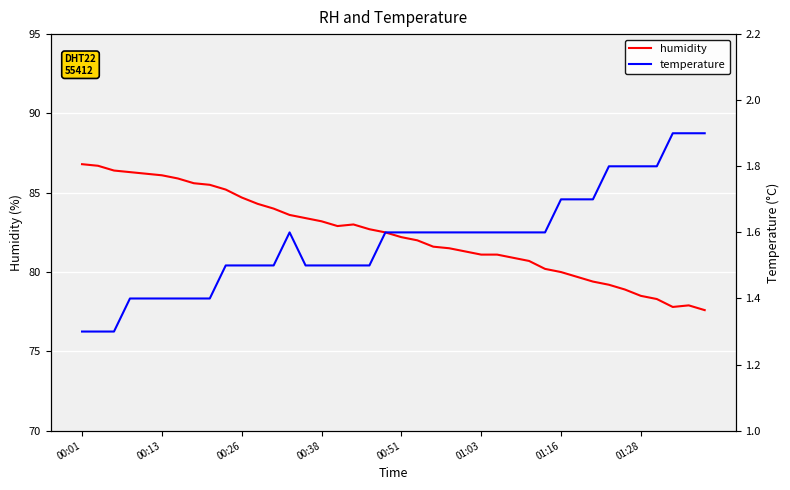

Is the value of humidity at 12 greater than the value of temperature at 00:01?

Yes